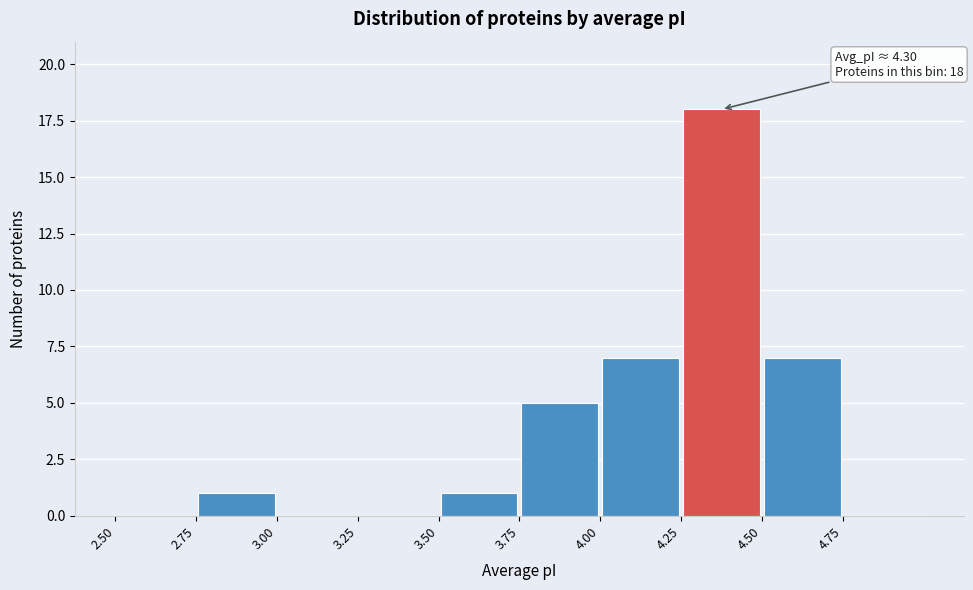

Which range on the x-axis has the tallest bar?

4.25 to 4.50